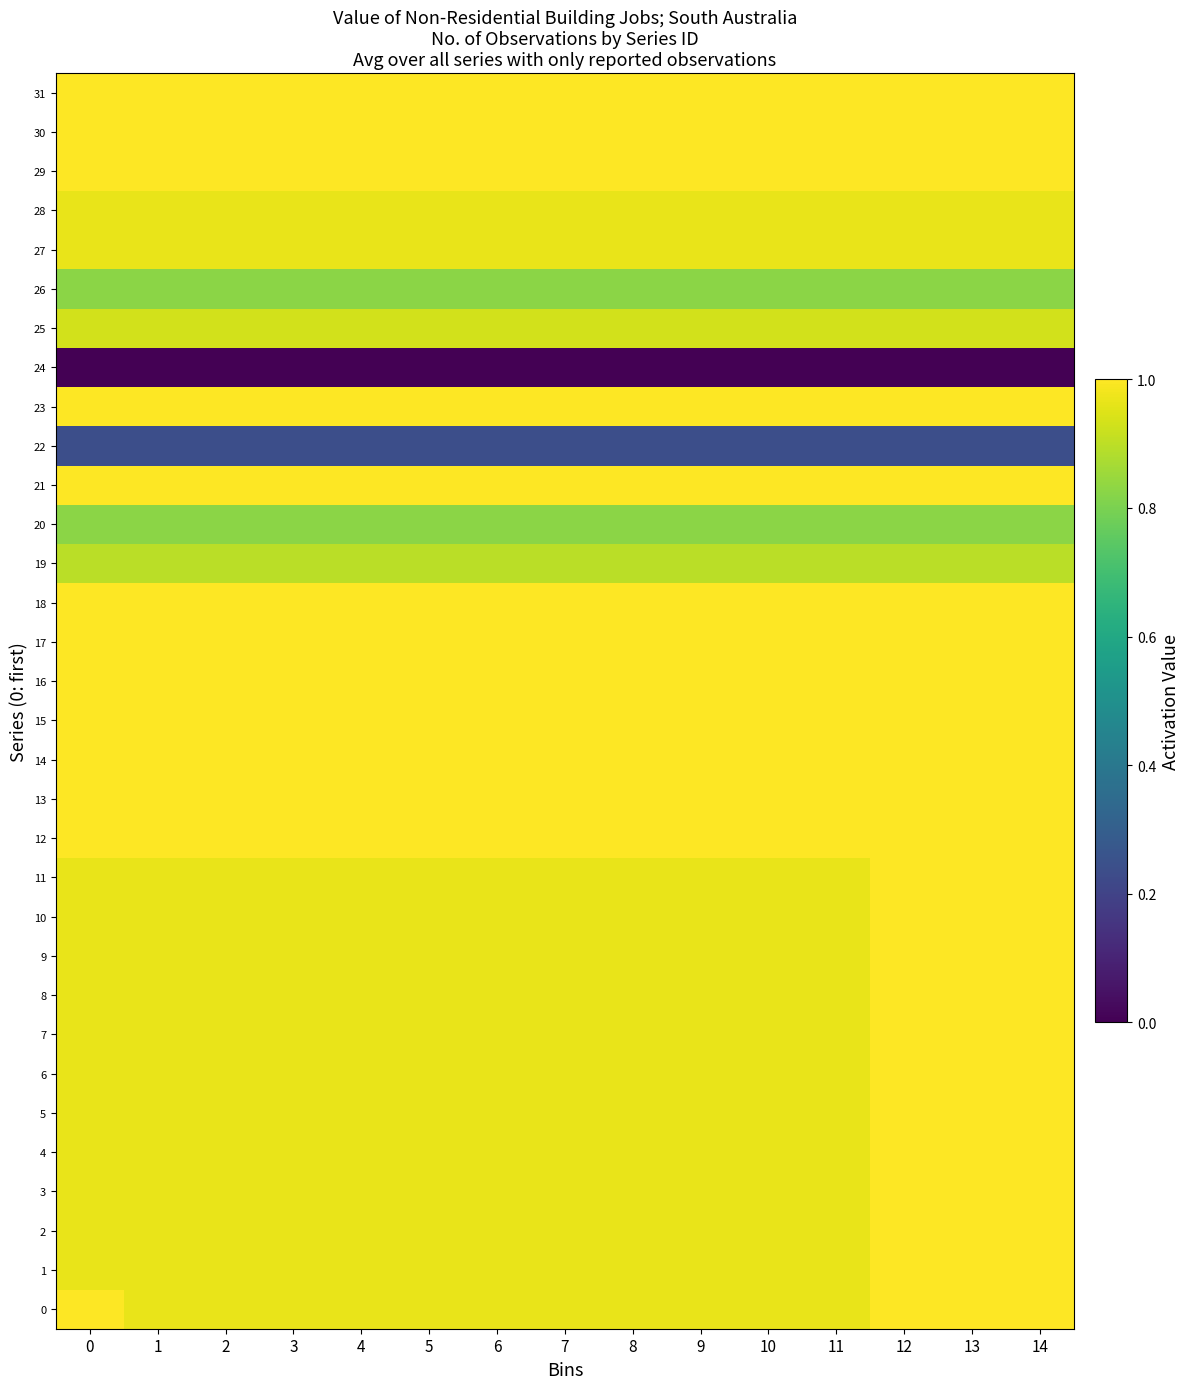

Reading left to right, transcribe all the data shown in this chart.

0: 0=1.0	1=1.0	2=1.0	3=1.0	4=1.0	5=1.0	6=1.0	7=1.0	8=1.0	9=1.0	10=1.0	11=1.0	12=1.0	13=1.0	14=1.0
1: 0=1.0	1=1.0	2=1.0	3=1.0	4=1.0	5=1.0	6=1.0	7=1.0	8=1.0	9=1.0	10=1.0	11=1.0	12=1.0	13=1.0	14=1.0
2: 0=1.0	1=1.0	2=1.0	3=1.0	4=1.0	5=1.0	6=1.0	7=1.0	8=1.0	9=1.0	10=1.0	11=1.0	12=1.0	13=1.0	14=1.0
3: 0=1.0	1=1.0	2=1.0	3=1.0	4=1.0	5=1.0	6=1.0	7=1.0	8=1.0	9=1.0	10=1.0	11=1.0	12=1.0	13=1.0	14=1.0
4: 0=1.0	1=1.0	2=1.0	3=1.0	4=1.0	5=1.0	6=1.0	7=1.0	8=1.0	9=1.0	10=1.0	11=1.0	12=1.0	13=1.0	14=1.0
5: 0=1.0	1=1.0	2=1.0	3=1.0	4=1.0	5=1.0	6=1.0	7=1.0	8=1.0	9=1.0	10=1.0	11=1.0	12=1.0	13=1.0	14=1.0
6: 0=1.0	1=1.0	2=1.0	3=1.0	4=1.0	5=1.0	6=1.0	7=1.0	8=1.0	9=1.0	10=1.0	11=1.0	12=1.0	13=1.0	14=1.0
7: 0=1.0	1=1.0	2=1.0	3=1.0	4=1.0	5=1.0	6=1.0	7=1.0	8=1.0	9=1.0	10=1.0	11=1.0	12=1.0	13=1.0	14=1.0
8: 0=1.0	1=1.0	2=1.0	3=1.0	4=1.0	5=1.0	6=1.0	7=1.0	8=1.0	9=1.0	10=1.0	11=1.0	12=1.0	13=1.0	14=1.0
9: 0=1.0	1=1.0	2=1.0	3=1.0	4=1.0	5=1.0	6=1.0	7=1.0	8=1.0	9=1.0	10=1.0	11=1.0	12=1.0	13=1.0	14=1.0
10: 0=1.0	1=1.0	2=1.0	3=1.0	4=1.0	5=1.0	6=1.0	7=1.0	8=1.0	9=1.0	10=1.0	11=1.0	12=1.0	13=1.0	14=1.0
11: 0=1.0	1=1.0	2=1.0	3=1.0	4=1.0	5=1.0	6=1.0	7=1.0	8=1.0	9=1.0	10=1.0	11=1.0	12=1.0	13=1.0	14=1.0
12: 0=1.0	1=1.0	2=1.0	3=1.0	4=1.0	5=1.0	6=1.0	7=1.0	8=1.0	9=1.0	10=1.0	11=1.0	12=1.0	13=1.0	14=1.0
13: 0=1.0	1=1.0	2=1.0	3=1.0	4=1.0	5=1.0	6=1.0	7=1.0	8=1.0	9=1.0	10=1.0	11=1.0	12=1.0	13=1.0	14=1.0
14: 0=1.0	1=1.0	2=1.0	3=1.0	4=1.0	5=1.0	6=1.0	7=1.0	8=1.0	9=1.0	10=1.0	11=1.0	12=1.0	13=1.0	14=1.0
15: 0=1.0	1=1.0	2=1.0	3=1.0	4=1.0	5=1.0	6=1.0	7=1.0	8=1.0	9=1.0	10=1.0	11=1.0	12=1.0	13=1.0	14=1.0
16: 0=1.0	1=1.0	2=1.0	3=1.0	4=1.0	5=1.0	6=1.0	7=1.0	8=1.0	9=1.0	10=1.0	11=1.0	12=1.0	13=1.0	14=1.0
17: 0=1.0	1=1.0	2=1.0	3=1.0	4=1.0	5=1.0	6=1.0	7=1.0	8=1.0	9=1.0	10=1.0	11=1.0	12=1.0	13=1.0	14=1.0
18: 0=1.0	1=1.0	2=1.0	3=1.0	4=1.0	5=1.0	6=1.0	7=1.0	8=1.0	9=1.0	10=1.0	11=1.0	12=1.0	13=1.0	14=1.0
19: 0=0.9	1=0.9	2=0.9	3=0.9	4=0.9	5=0.9	6=0.9	7=0.9	8=0.9	9=0.9	10=0.9	11=0.9	12=0.9	13=0.9	14=0.9
20: 0=0.8	1=0.8	2=0.8	3=0.8	4=0.8	5=0.8	6=0.8	7=0.8	8=0.8	9=0.8	10=0.8	11=0.8	12=0.8	13=0.8	14=0.8
21: 0=1.0	1=1.0	2=1.0	3=1.0	4=1.0	5=1.0	6=1.0	7=1.0	8=1.0	9=1.0	10=1.0	11=1.0	12=1.0	13=1.0	14=1.0
22: 0=0.2	1=0.2	2=0.2	3=0.2	4=0.2	5=0.2	6=0.2	7=0.2	8=0.2	9=0.2	10=0.2	11=0.2	12=0.2	13=0.2	14=0.2
23: 0=1.0	1=1.0	2=1.0	3=1.0	4=1.0	5=1.0	6=1.0	7=1.0	8=1.0	9=1.0	10=1.0	11=1.0	12=1.0	13=1.0	14=1.0
24: 0=0.0	1=0.0	2=0.0	3=0.0	4=0.0	5=0.0	6=0.0	7=0.0	8=0.0	9=0.0	10=0.0	11=0.0	12=0.0	13=0.0	14=0.0
25: 0=0.9	1=0.9	2=0.9	3=0.9	4=0.9	5=0.9	6=0.9	7=0.9	8=0.9	9=0.9	10=0.9	11=0.9	12=0.9	13=0.9	14=0.9
26: 0=0.8	1=0.8	2=0.8	3=0.8	4=0.8	5=0.8	6=0.8	7=0.8	8=0.8	9=0.8	10=0.8	11=0.8	12=0.8	13=0.8	14=0.8
27: 0=1.0	1=1.0	2=1.0	3=1.0	4=1.0	5=1.0	6=1.0	7=1.0	8=1.0	9=1.0	10=1.0	11=1.0	12=1.0	13=1.0	14=1.0
28: 0=1.0	1=1.0	2=1.0	3=1.0	4=1.0	5=1.0	6=1.0	7=1.0	8=1.0	9=1.0	10=1.0	11=1.0	12=1.0	13=1.0	14=1.0
29: 0=1.0	1=1.0	2=1.0	3=1.0	4=1.0	5=1.0	6=1.0	7=1.0	8=1.0	9=1.0	10=1.0	11=1.0	12=1.0	13=1.0	14=1.0
30: 0=1.0	1=1.0	2=1.0	3=1.0	4=1.0	5=1.0	6=1.0	7=1.0	8=1.0	9=1.0	10=1.0	11=1.0	12=1.0	13=1.0	14=1.0
31: 0=1.0	1=1.0	2=1.0	3=1.0	4=1.0	5=1.0	6=1.0	7=1.0	8=1.0	9=1.0	10=1.0	11=1.0	12=1.0	13=1.0	14=1.0